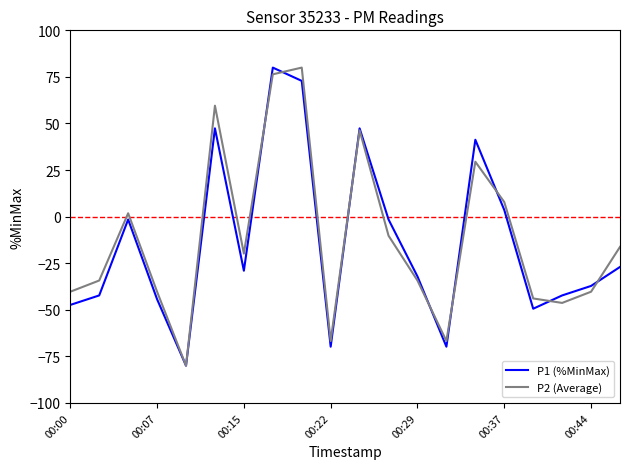

What is the lowest value of the P2 (Average) series?

-80.0